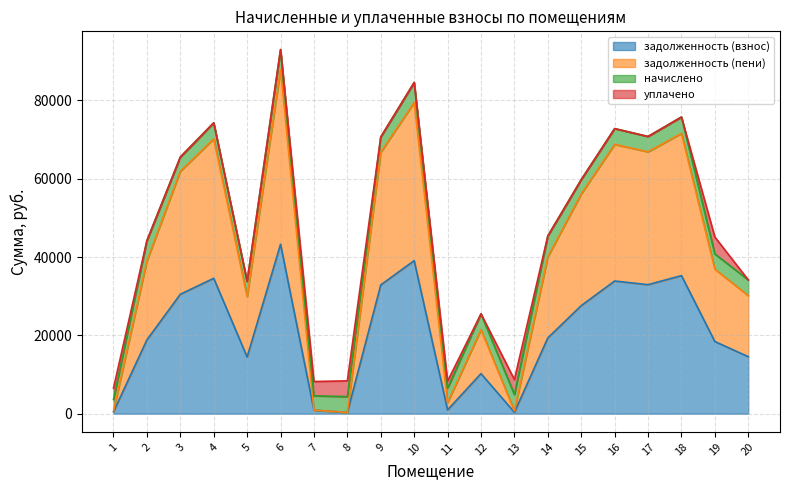

True or false: задолженность (пени) and задолженность (взнос) cross at least once.

False